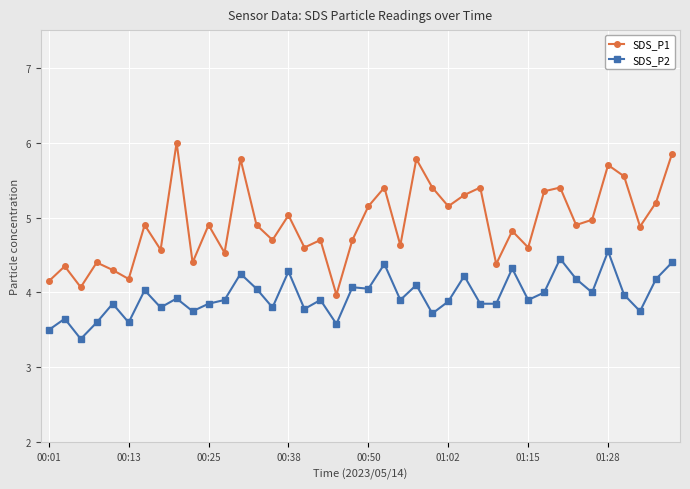

Which series has the largest total across all categories?

SDS_P1